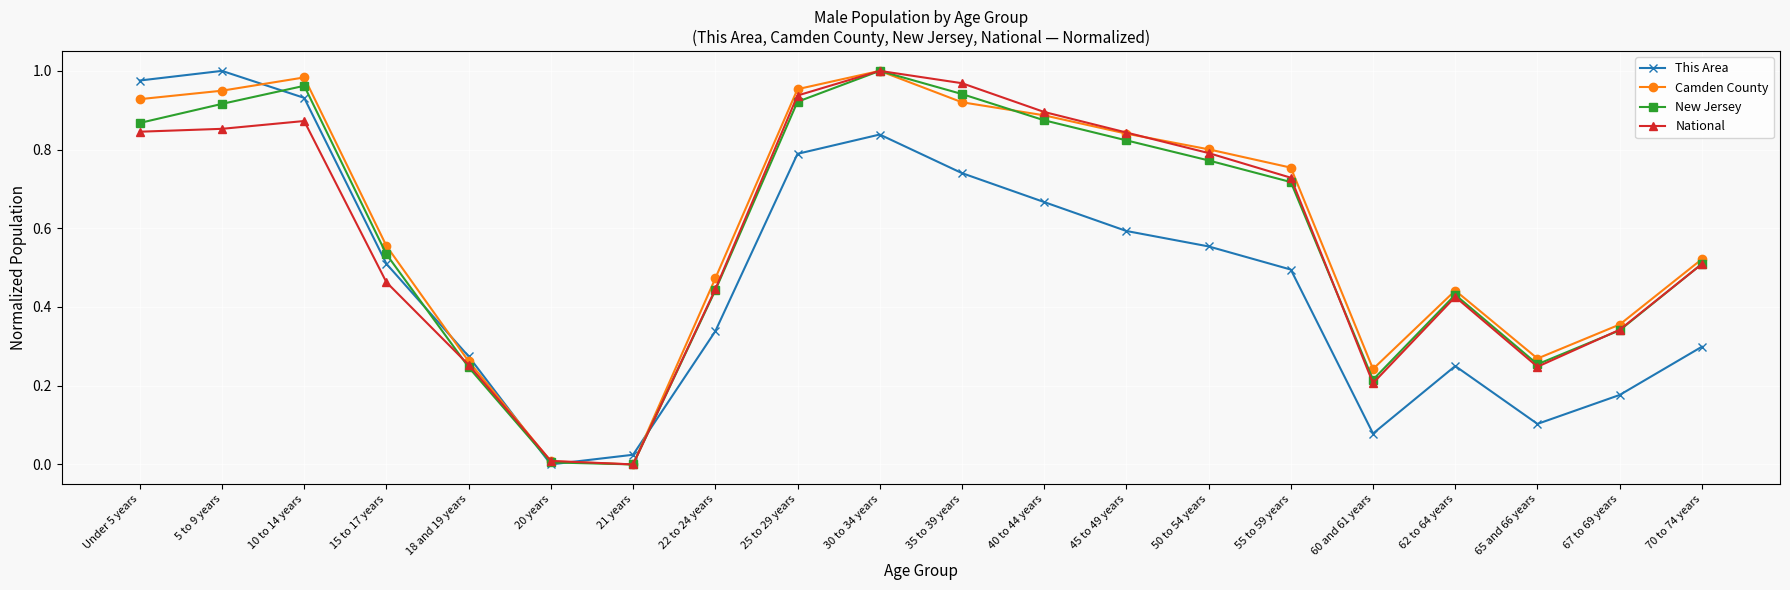

How many interior local valleys does the New Jersey series have?

3